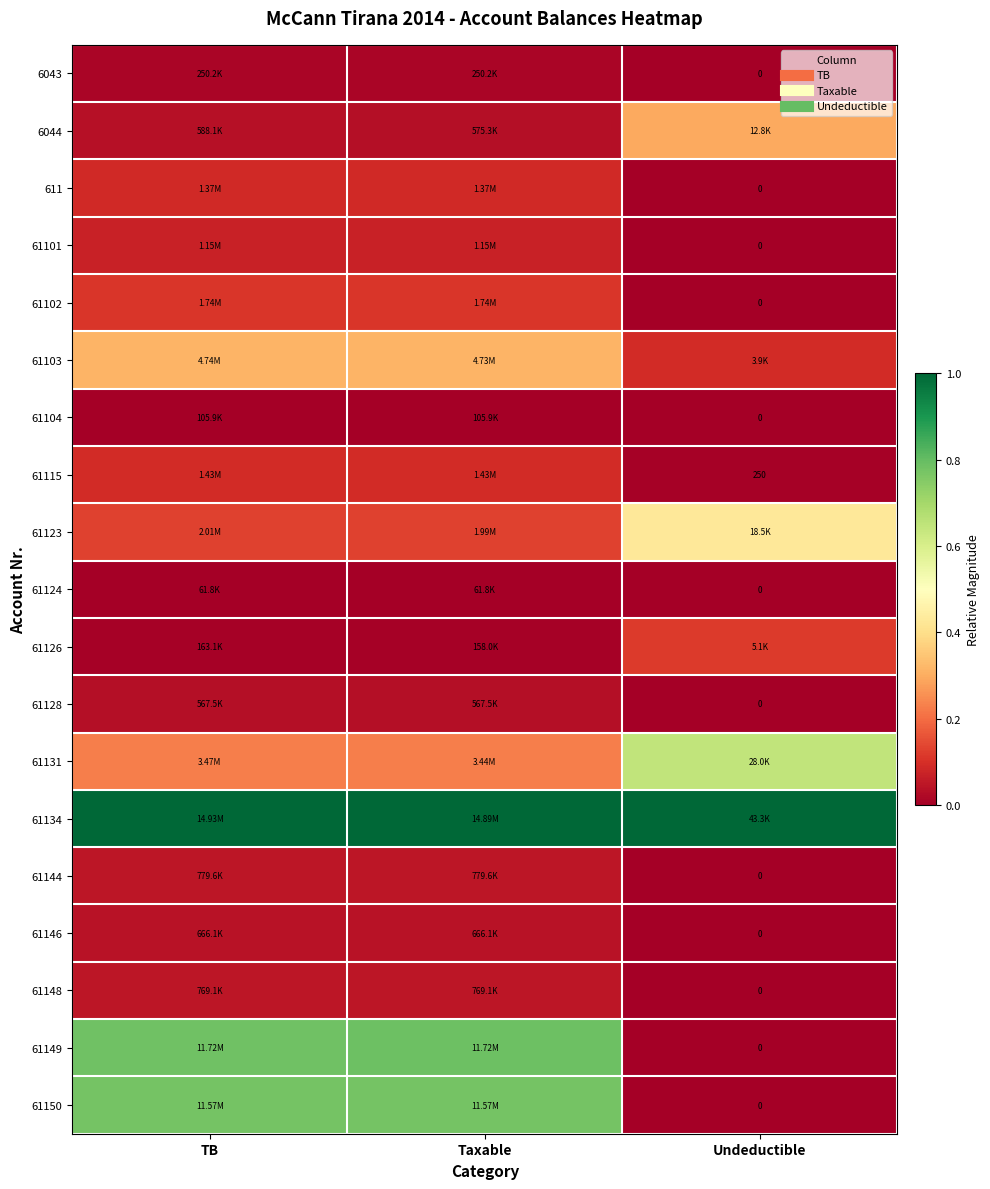

How many values in 61144 are above zero?

2